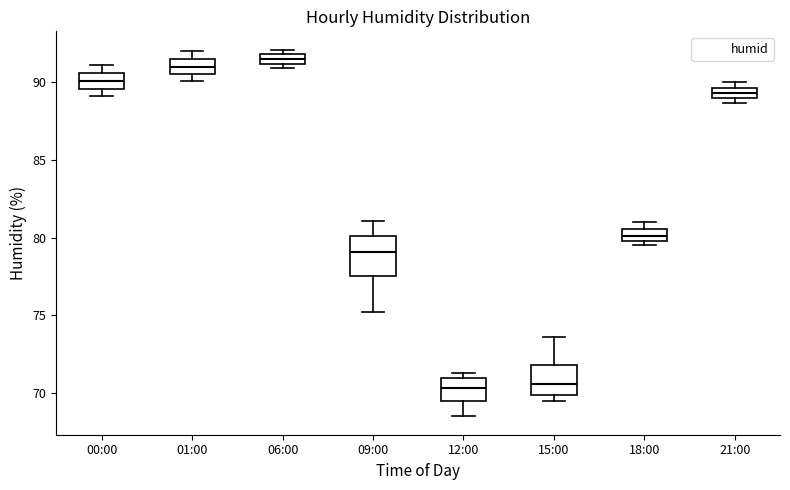

Comparing the boxes themselves (not the whiskers), which one is the tallest?

09:00